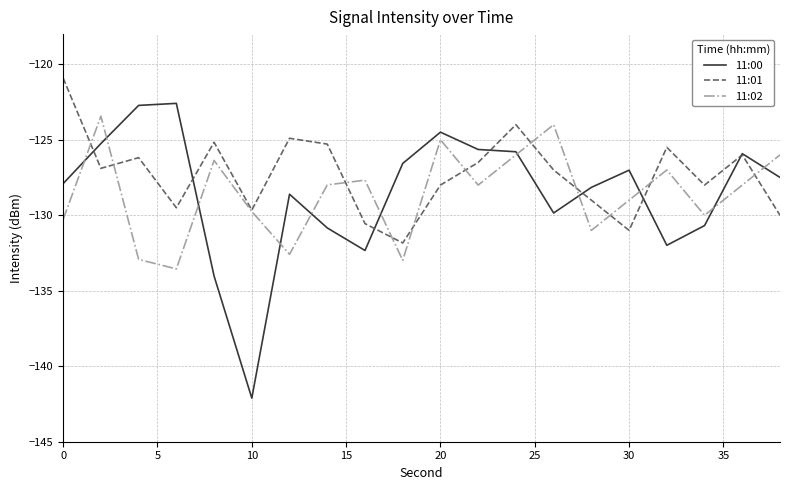

After their last crossing, which series has the higher values: 11:00 or 11:02?

11:02